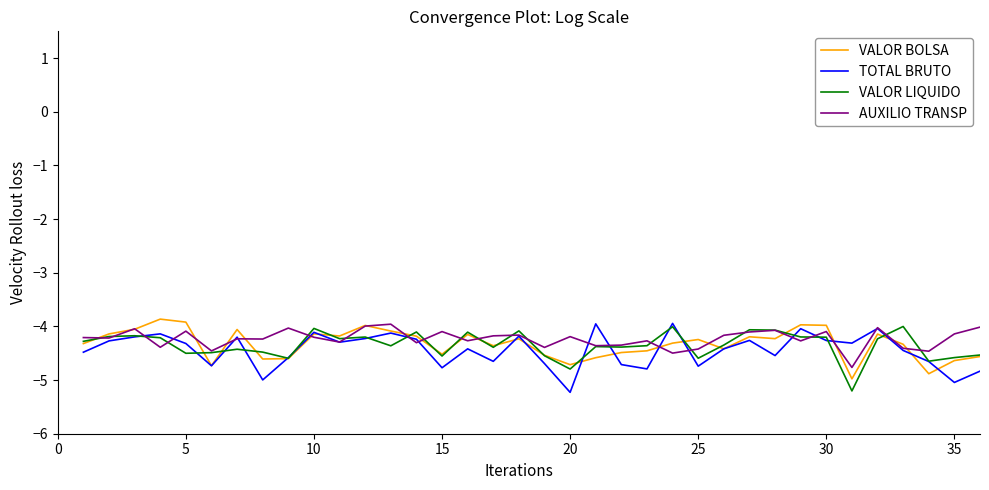

How many lines are shown in the chart?

4